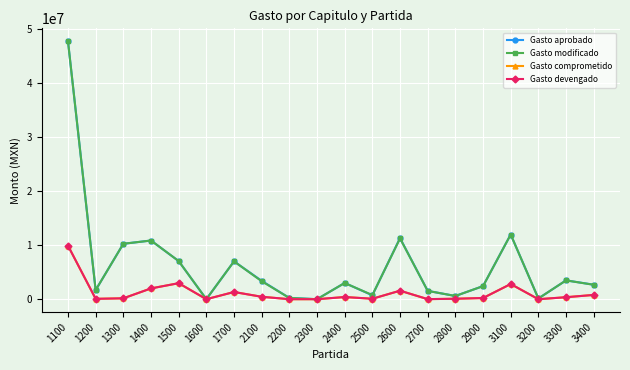

List the labels in order of Gasto devengado value, largest first.

1100, 1500, 3100, 1400, 2600, 1700, 3400, 2100, 2400, 3300, 2900, 1300, 2500, 2800, 1200, 2700, 1600, 2200, 2300, 3200